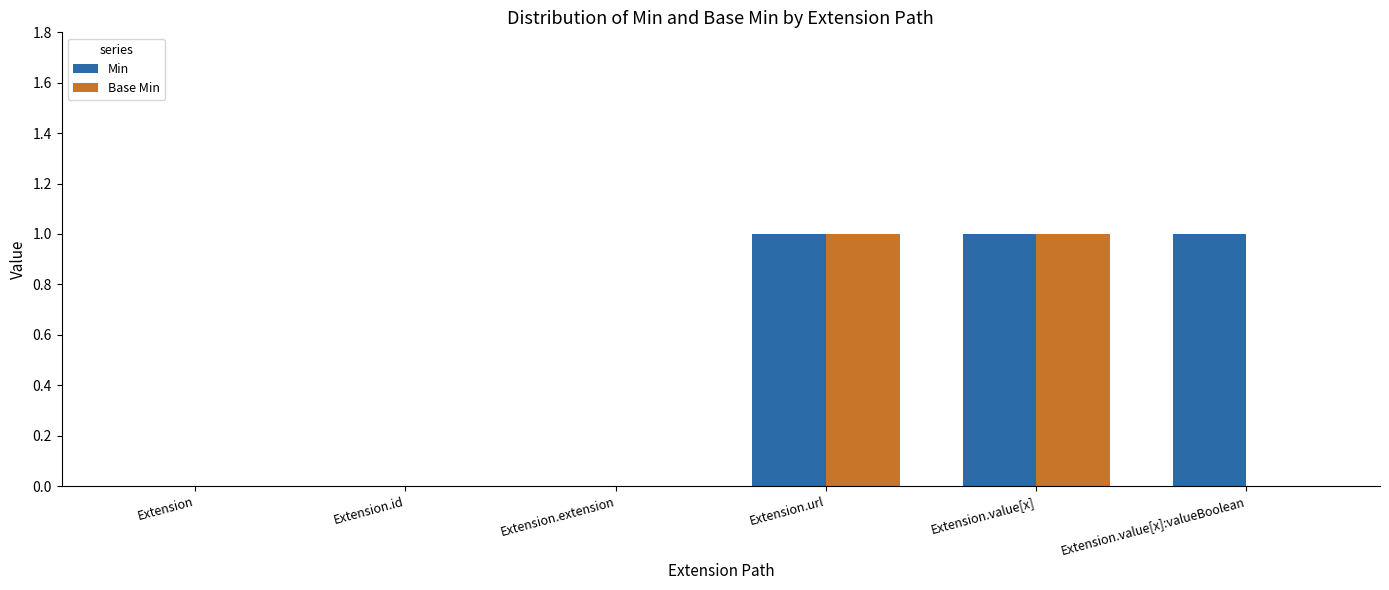

How many groups of bars are there?

6